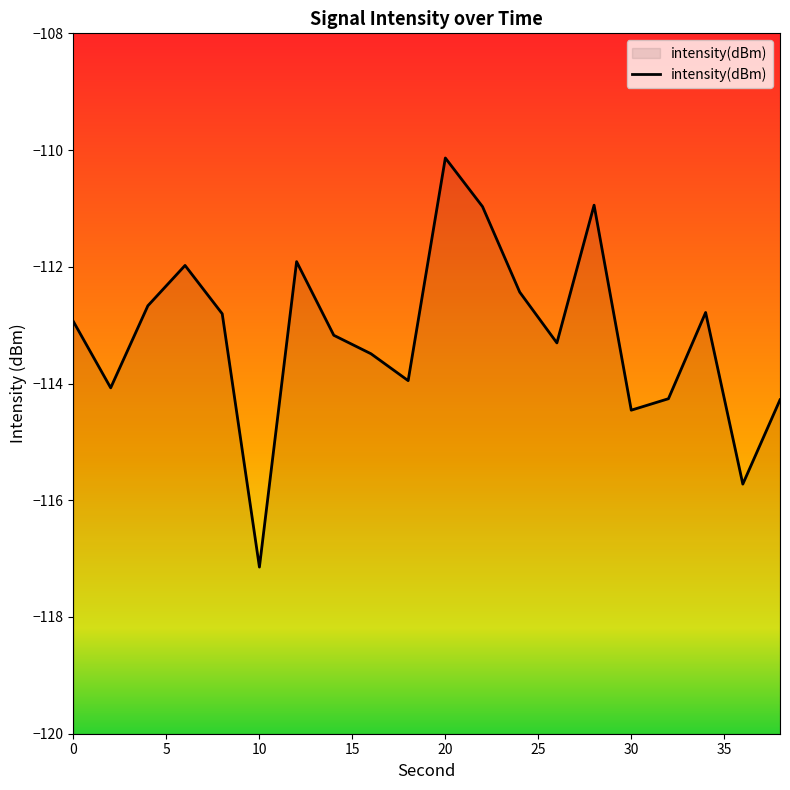

What is the smallest value displayed?

-117.1